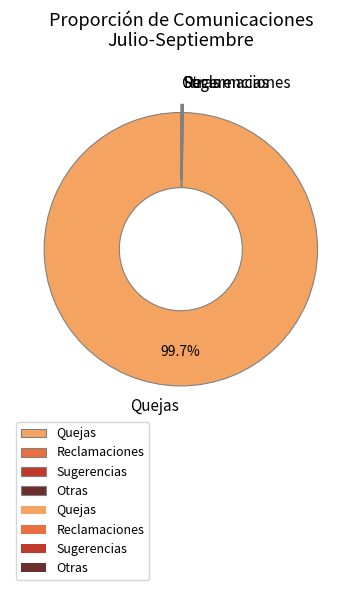

Is there a majority slice in this chart?

Yes